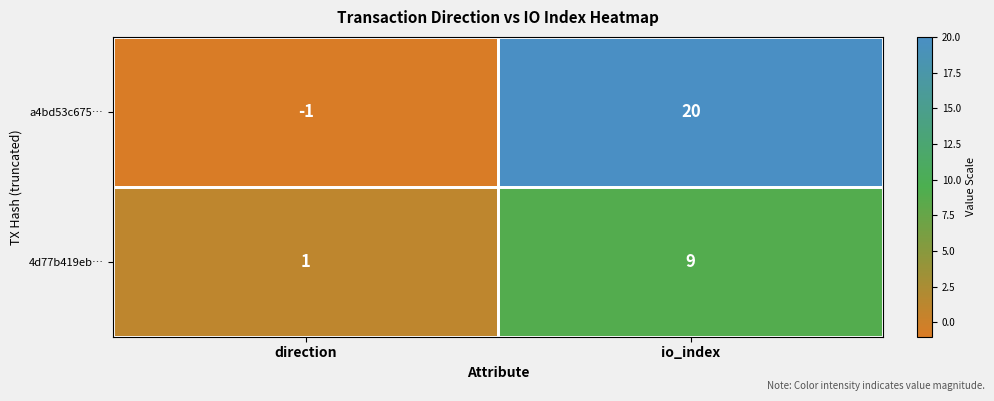

At which category is the sum across all series the highest?

io_index